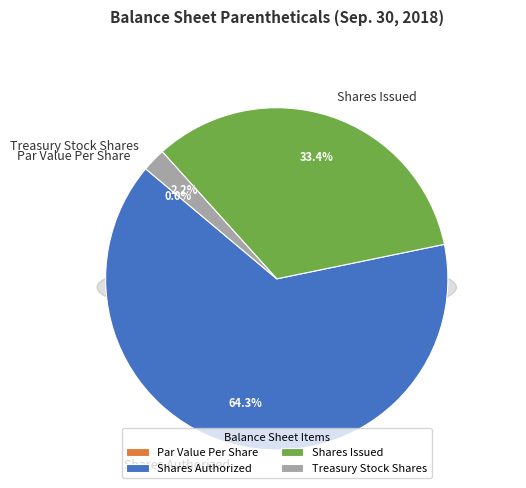

Combined, what portion of the pie is Common Stock, Shares, Issued and Common Stock, Par or Stated Value Per Share?

33.4%